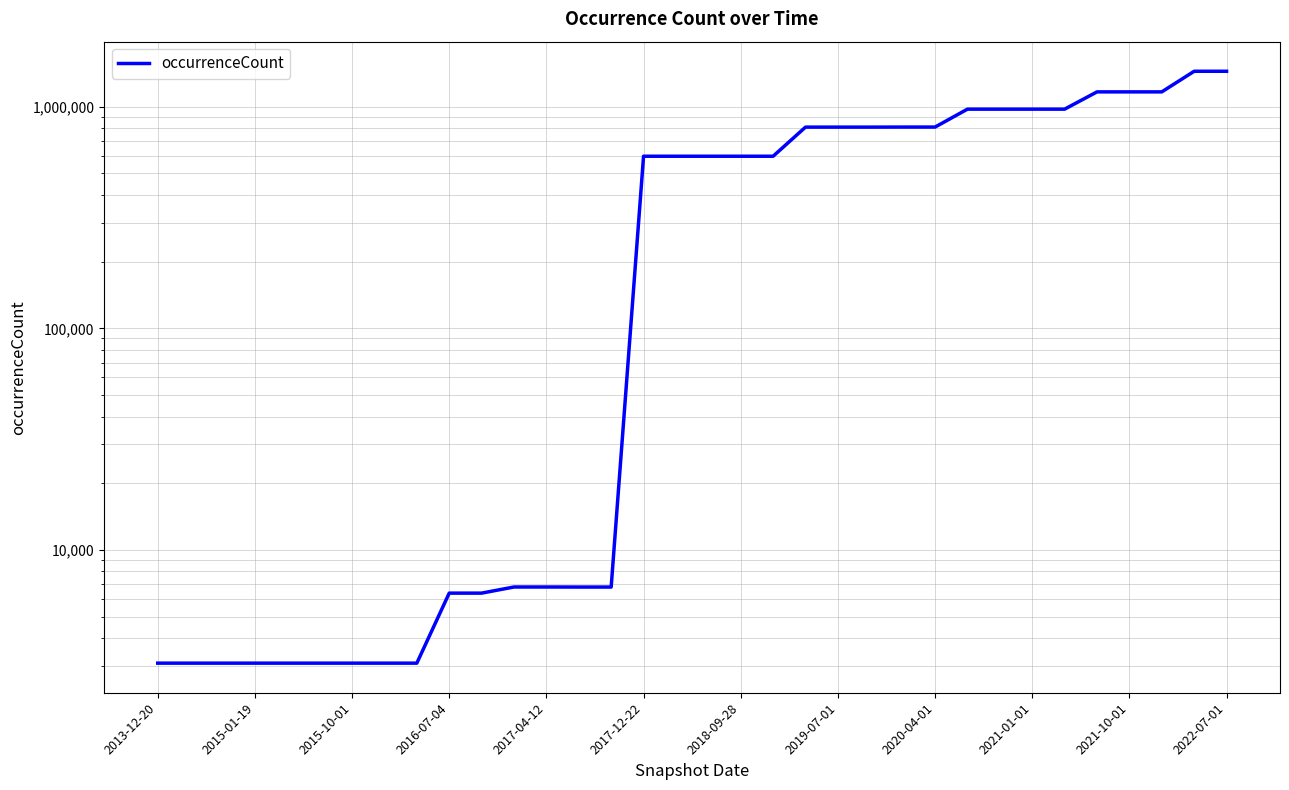

The value at 2017-04-12 is 6801. True or false?

True